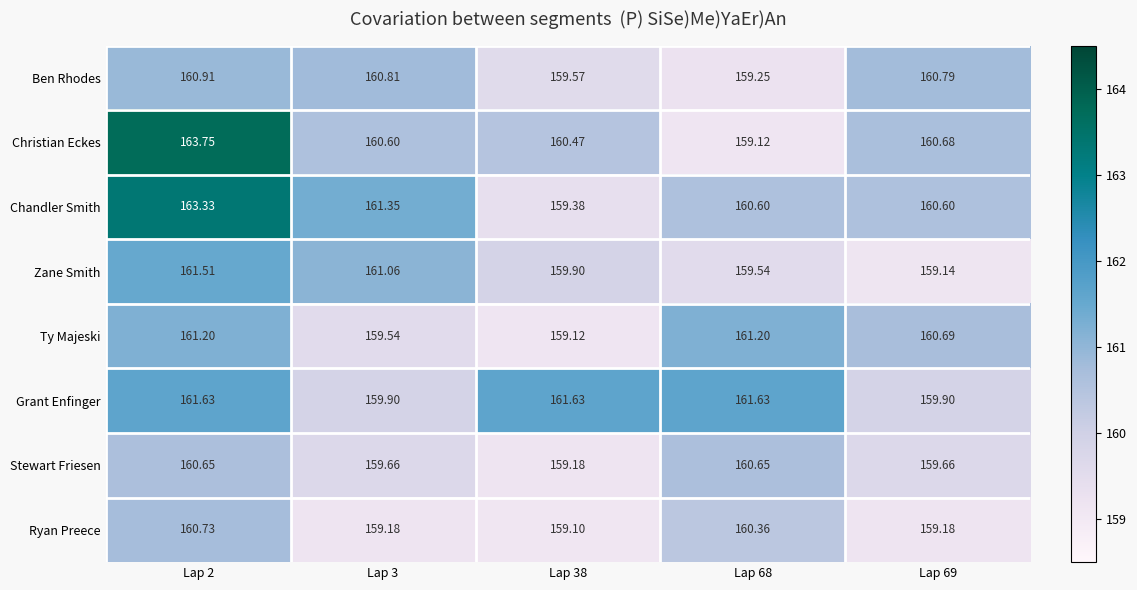

Is the value of Chandler Smith at Lap 68 greater than the value of Zane Smith at Lap 69?

Yes